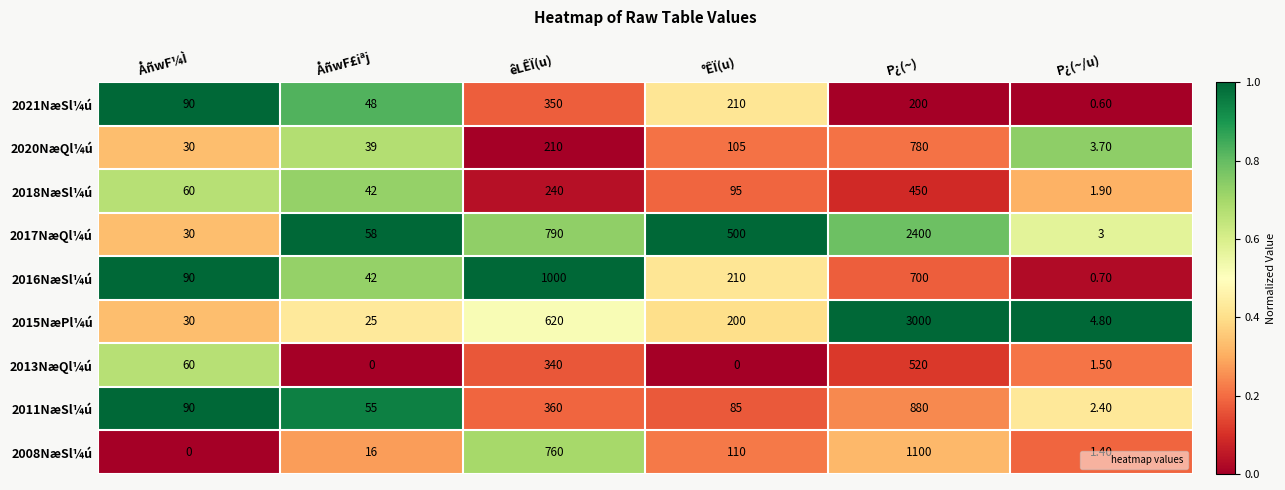

What is the sum of the 2008NæSl¼ú values at êLÊÏ(u) and °ÊÏ(u)?

870.0